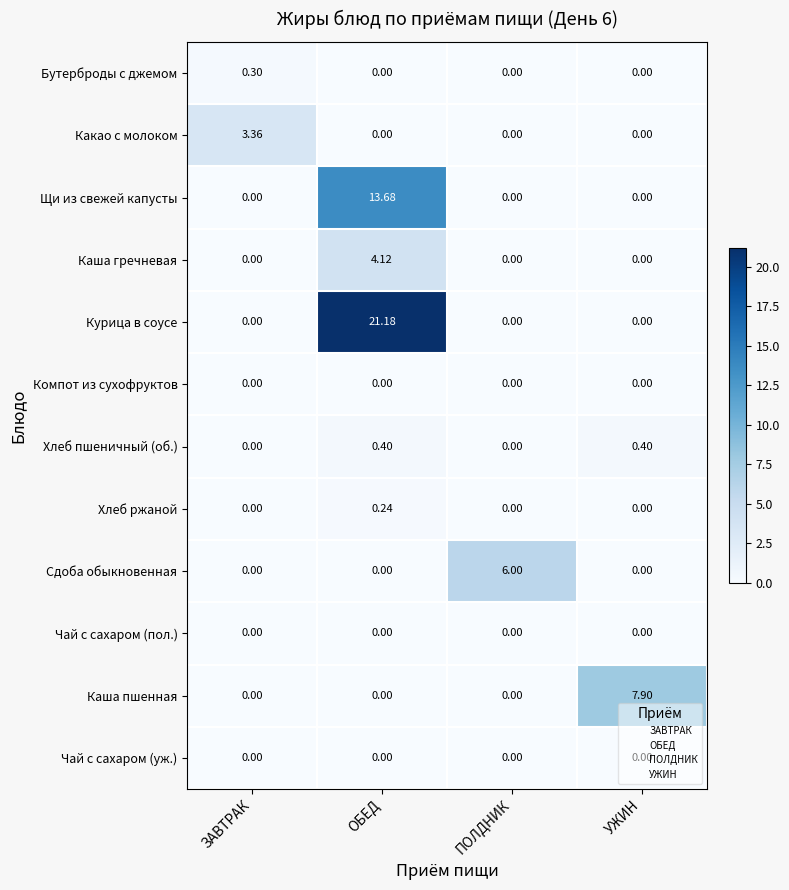

At which label does Щи из свежей капусты reach its peak?

ОБЕД